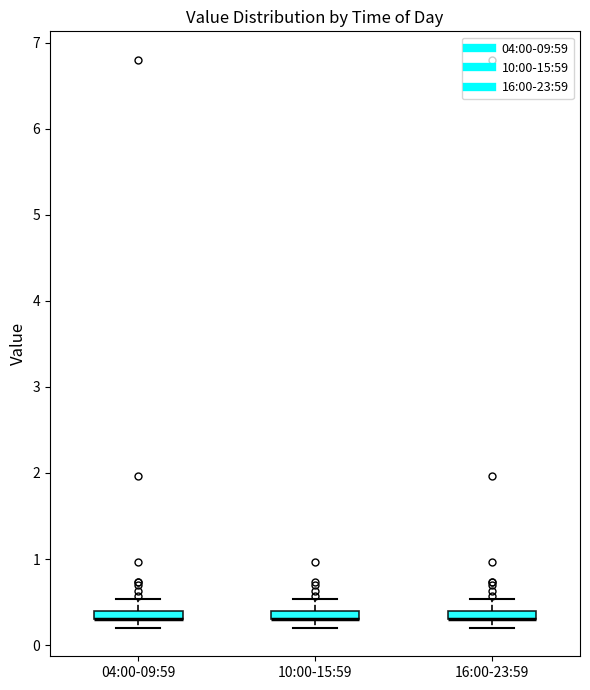

Where does the upper whisker of the box for 16:00-23:59 end on the y-axis? The values are not printed on the chart, so give them approximately, as read against the axis.

0.5